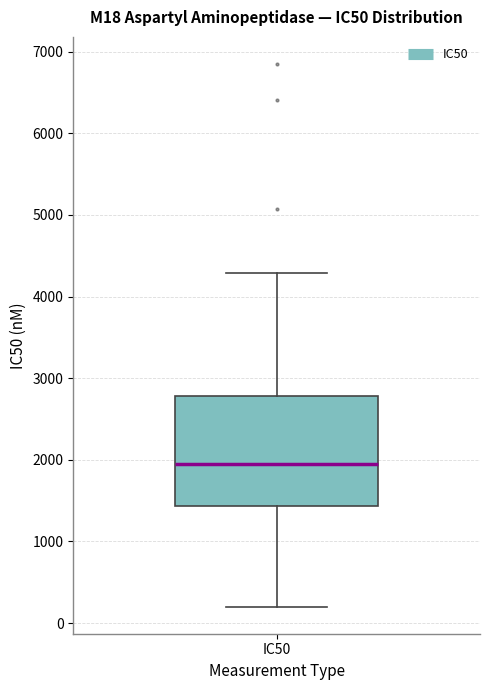

Read this box plot against the y-axis: the position of the median line, the range covered by the box, and the ends of both whiskers. The values are not printed on the chart, so give them approximately, as read against the axis.

median 2000, box 1400 to 2800, whiskers 200 to 4300